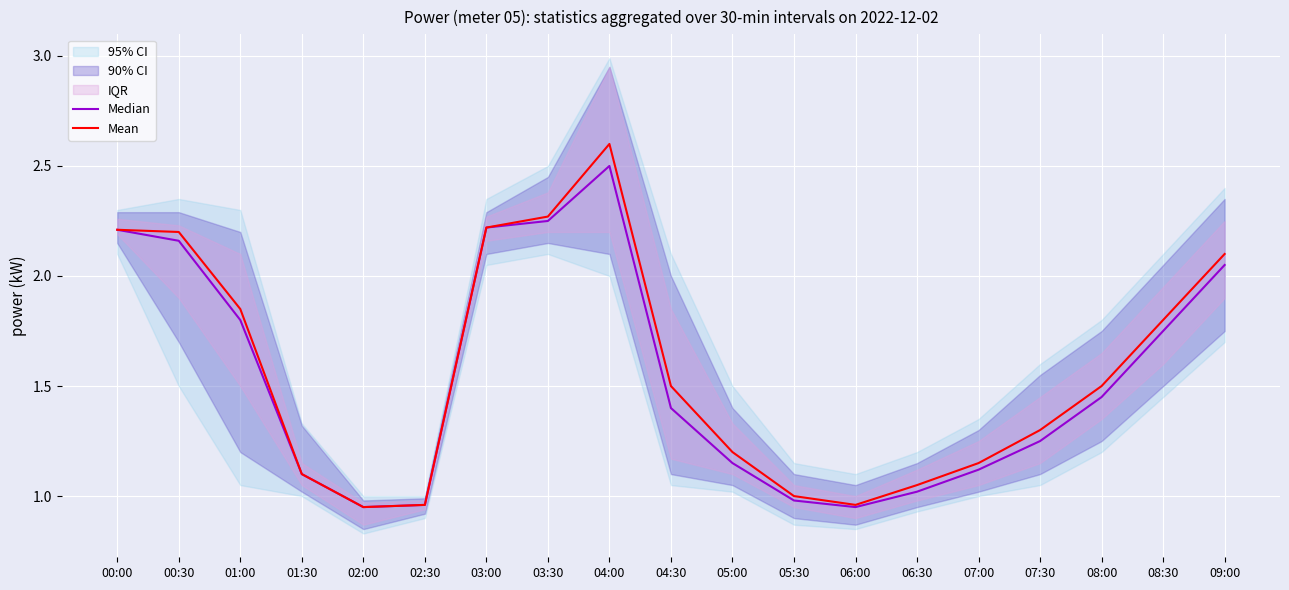

At which label does Mean reach its minimum?

02:00